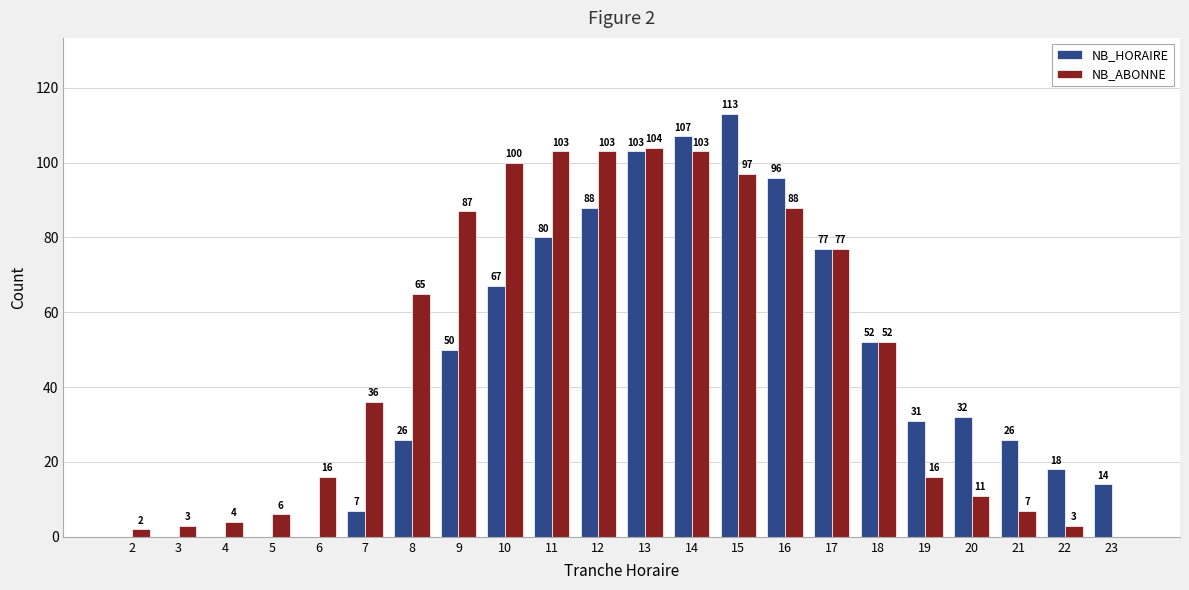

What are all the series names shown in the legend?

NB_HORAIRE, NB_ABONNE